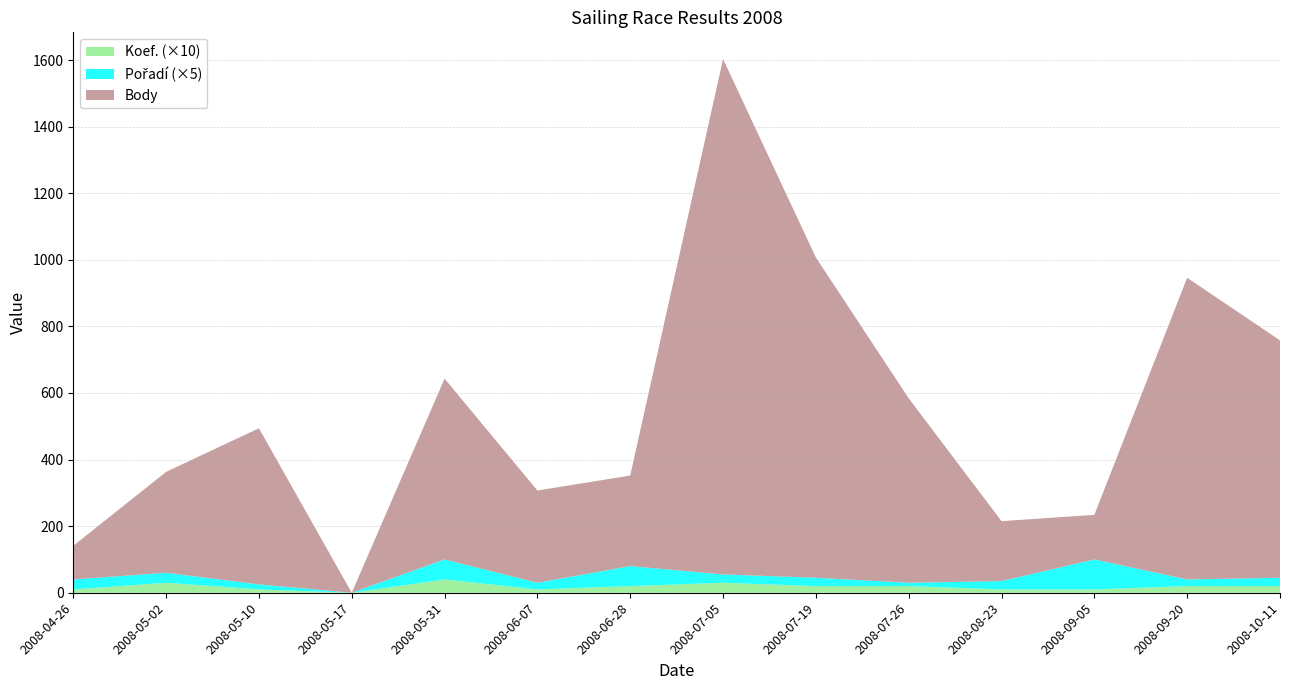

Reading right to left, extract all data points from this chart.

Body: 713	906	134	180	554	962	1548	272	277	543	0	469	303	101
Koef.: 2	2	1	1	2	2	3	2	1	4	0	1	3	1
Pořadí: 5	4	18	5	2	5	5	12	4	12	0	3	6	6